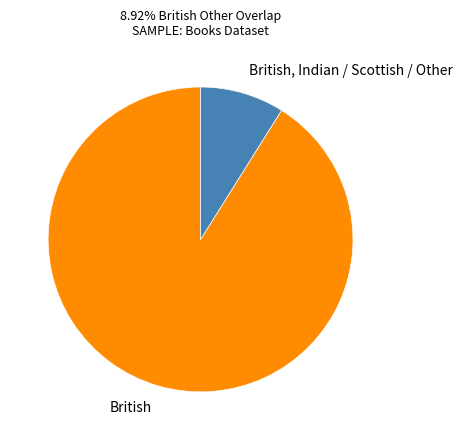

Is the sum of British and British, Indian / Scottish / Other greater than half?

Yes